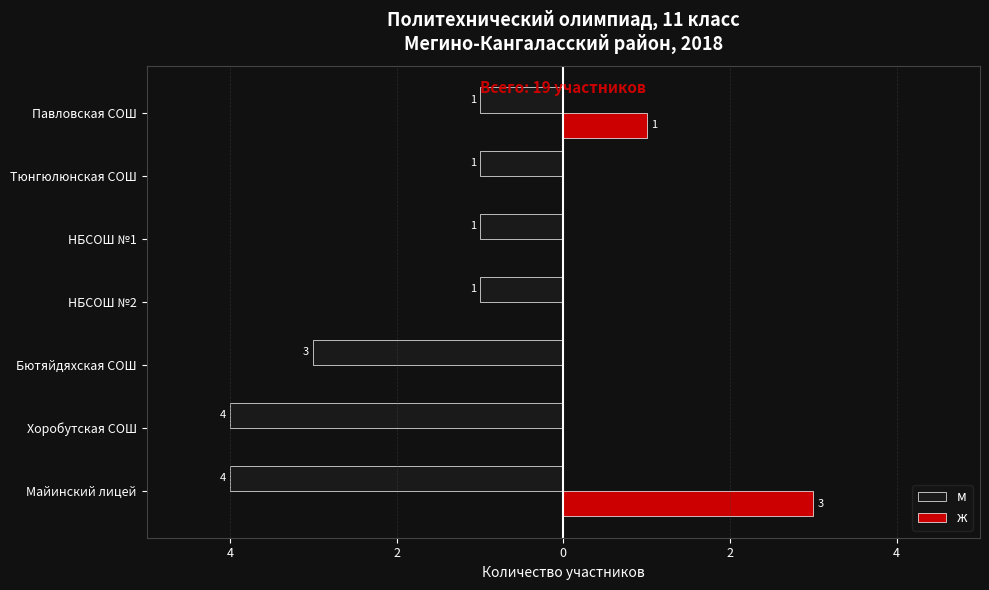

What are all the series names shown in the legend?

м, ж